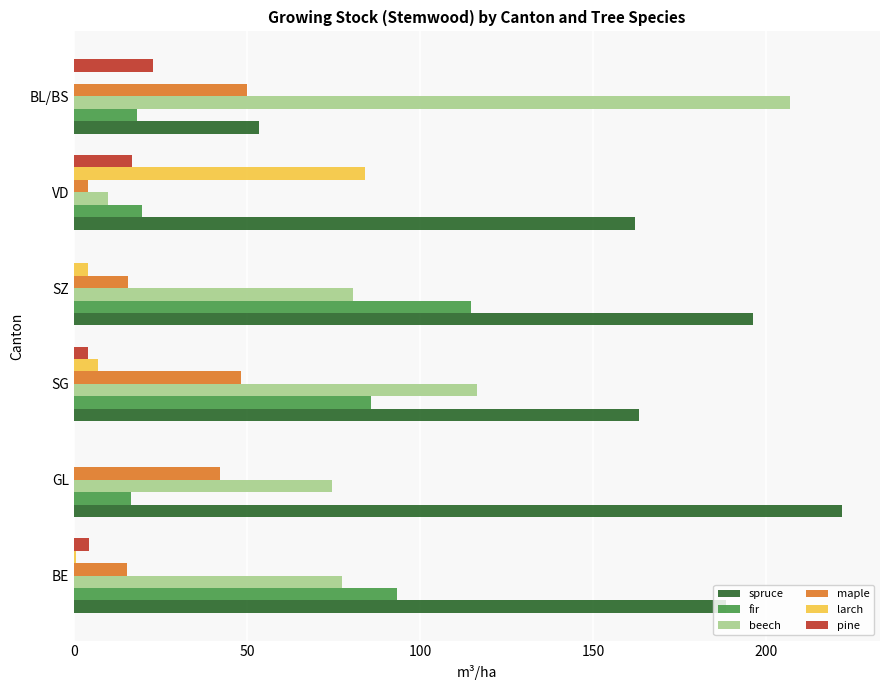

What are all the series names shown in the legend?

spruce, fir, beech, maple, larch, pine